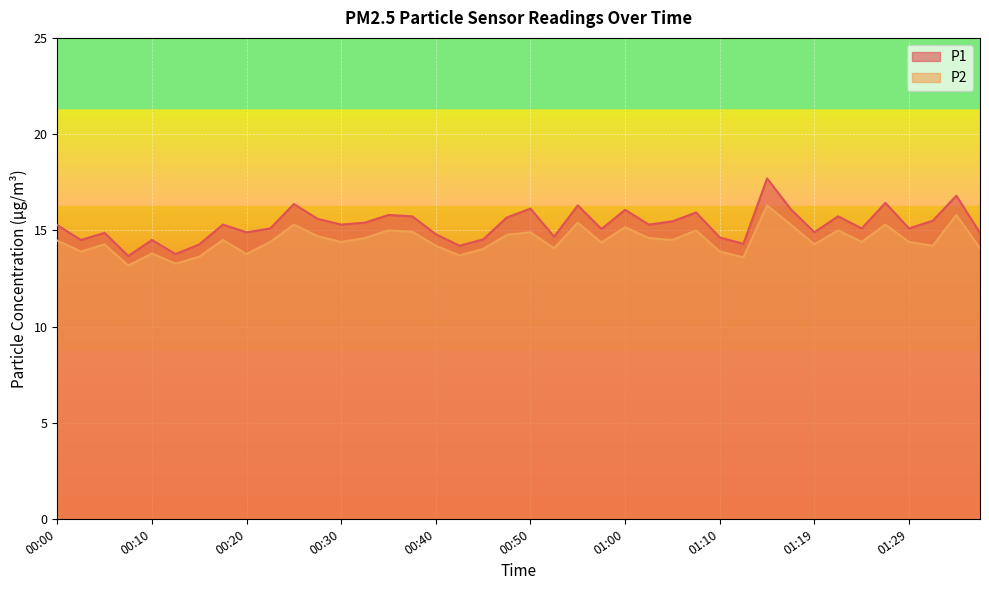

Read the P2 value at 00:57.

14.4